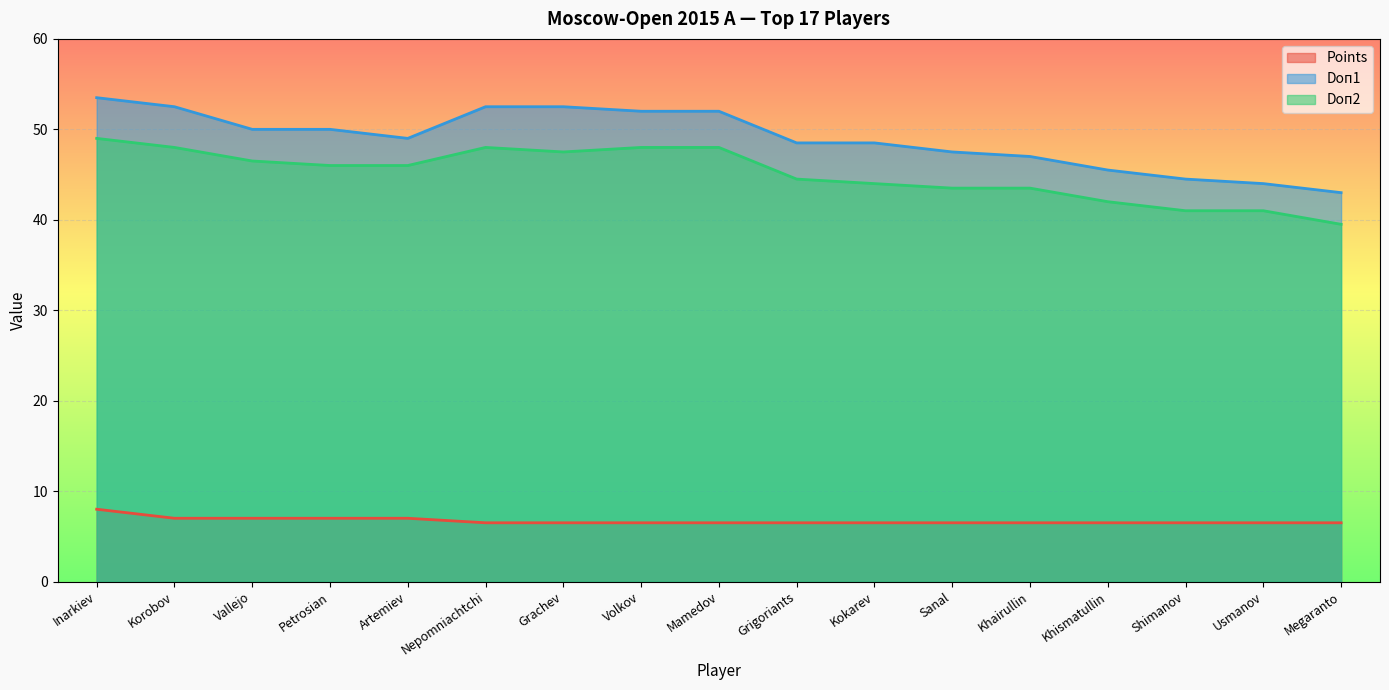

True or false: Points and Doп1 intersect in this chart.

False